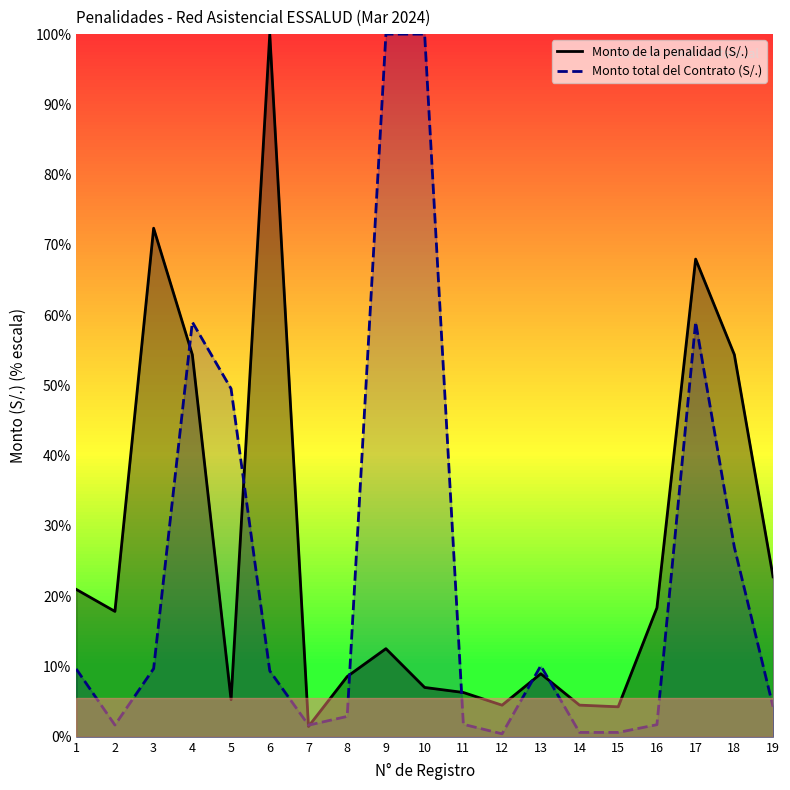

Where do Monto total del Contrato (S/.) and Monto de la penalidad (S/.) first cross each other?

3 and 4